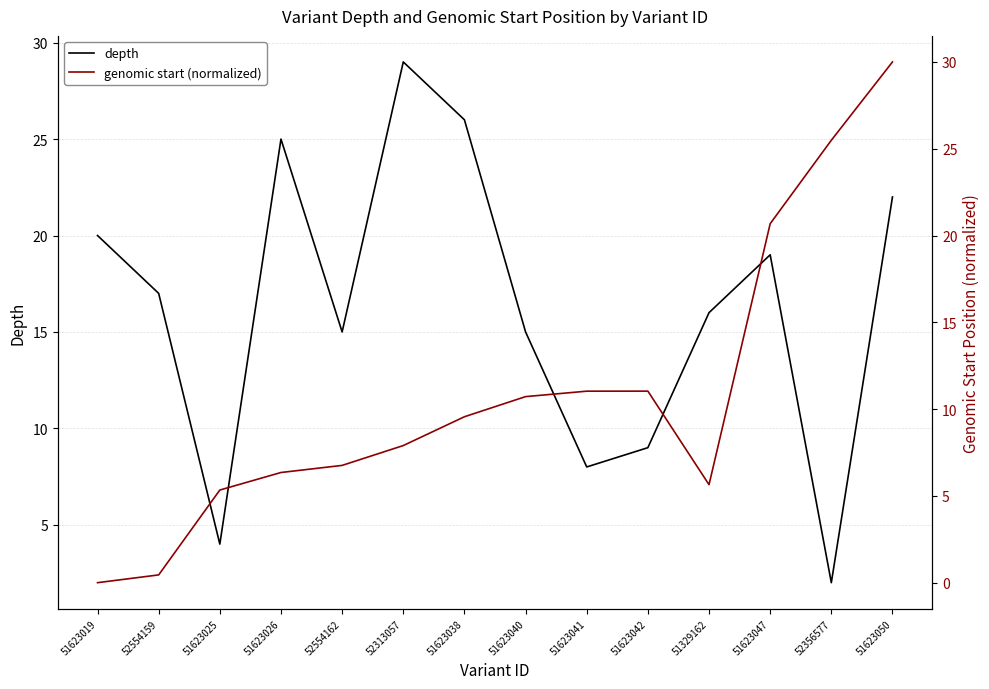

Rank the series by their maximum value, from lowest to highest.

depth, genomic start (normalized)